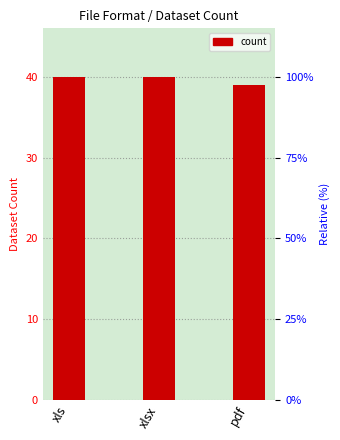

What is the difference between the values at pdf and xlsx?

1